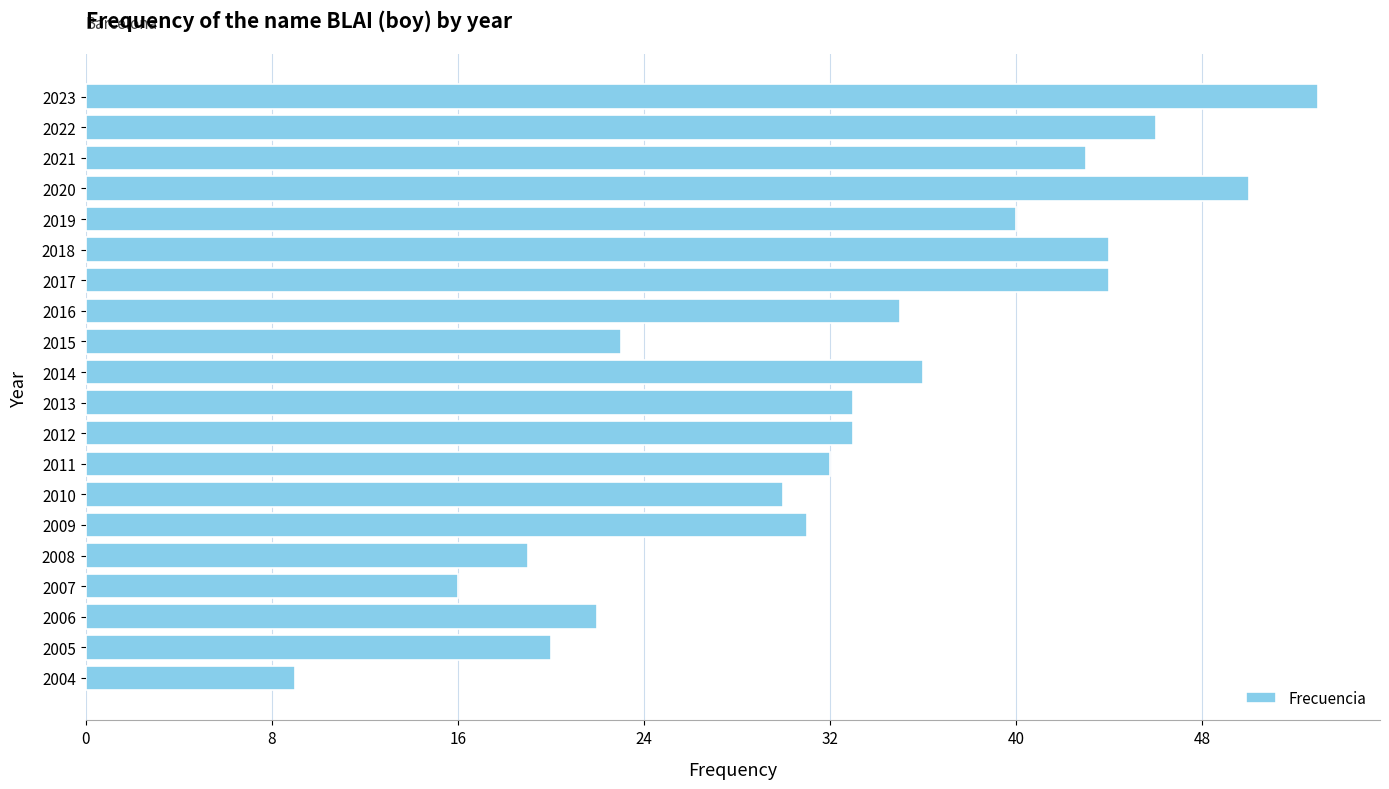

Reading top to bottom, extract all data points from this chart.

2023=53	2022=46	2021=43	2020=50	2019=40	2018=44	2017=44	2016=35	2015=23	2014=36	2013=33	2012=33	2011=32	2010=30	2009=31	2008=19	2007=16	2006=22	2005=20	2004=9